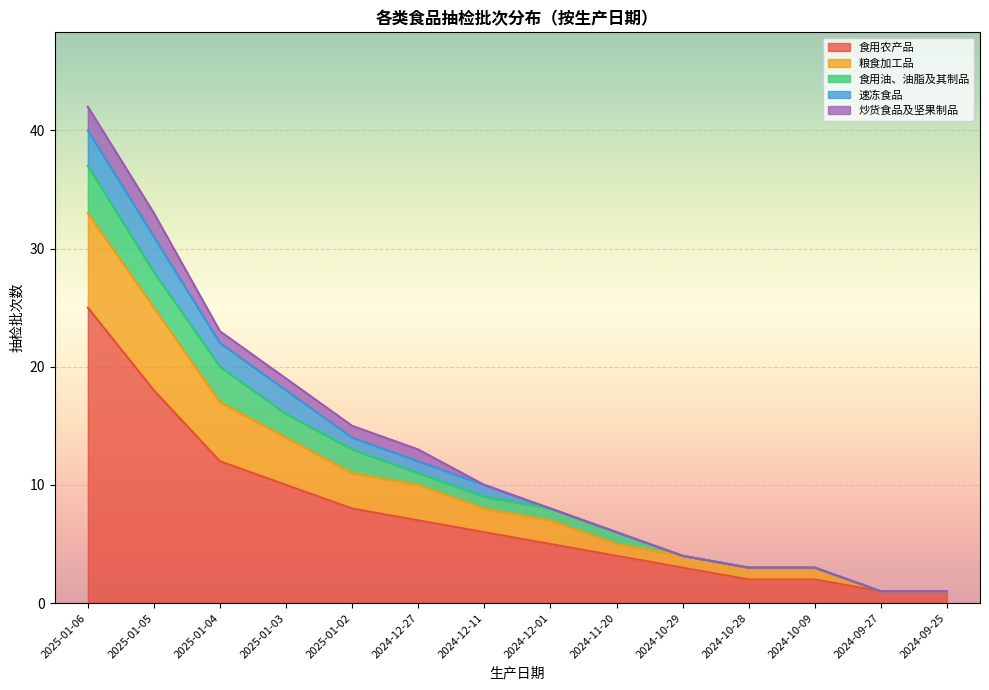

At which label does 食用油、油脂及其制品 reach its minimum?

2024-10-29